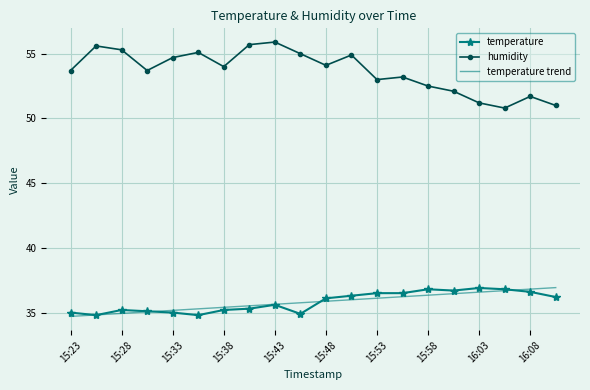

True or false: temperature trend and humidity intersect in this chart.

False